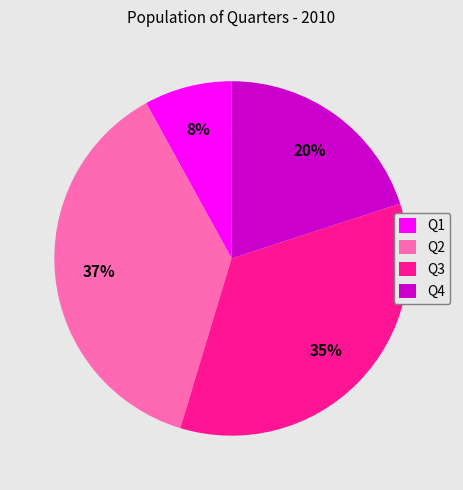

To the nearest percent, what is the difference between the largest and smallest slice percentages?

29%